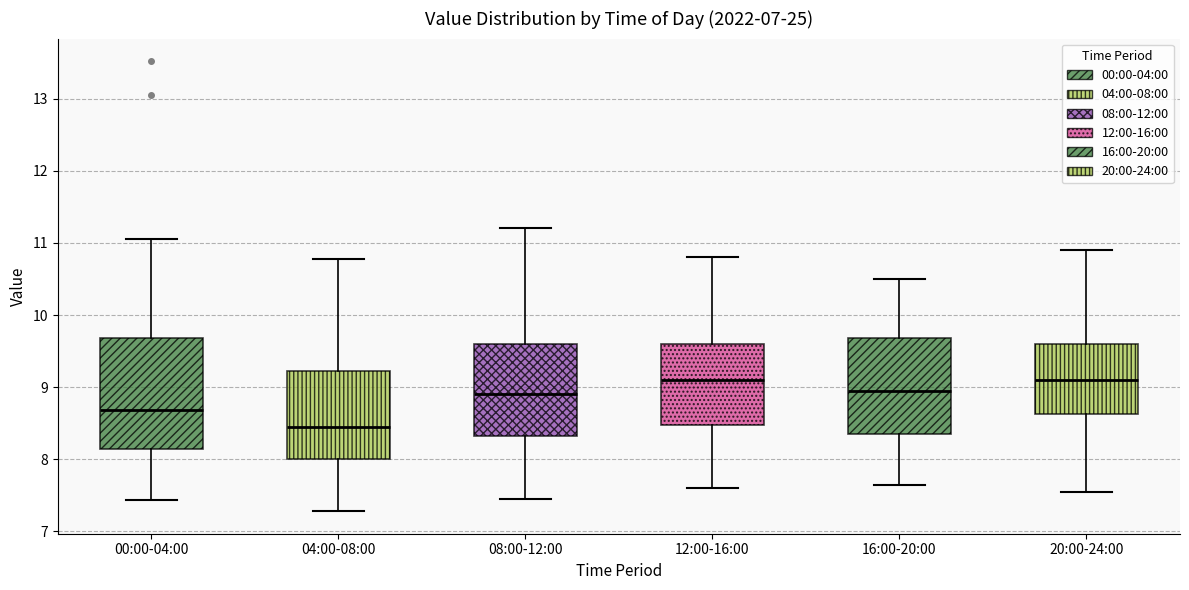

Which box has the lowest median line?

04:00-08:00